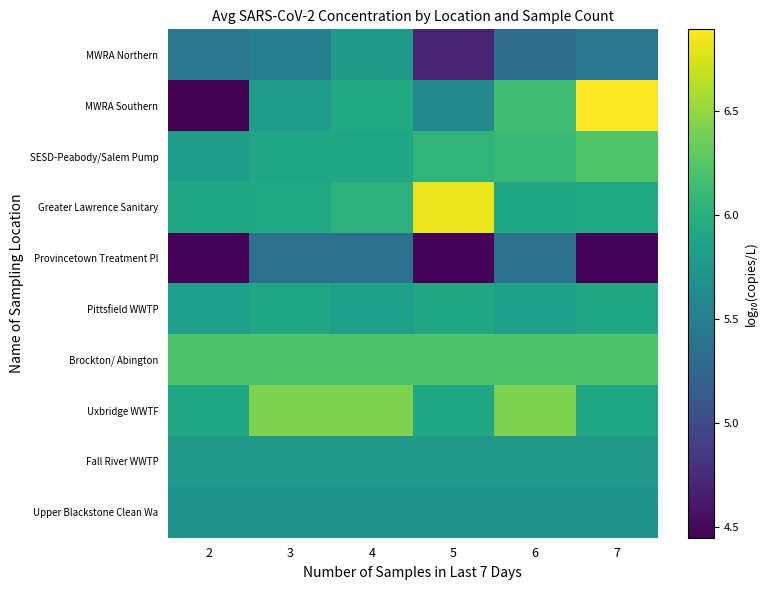

Which label corresponds to the largest value in the chart?

7